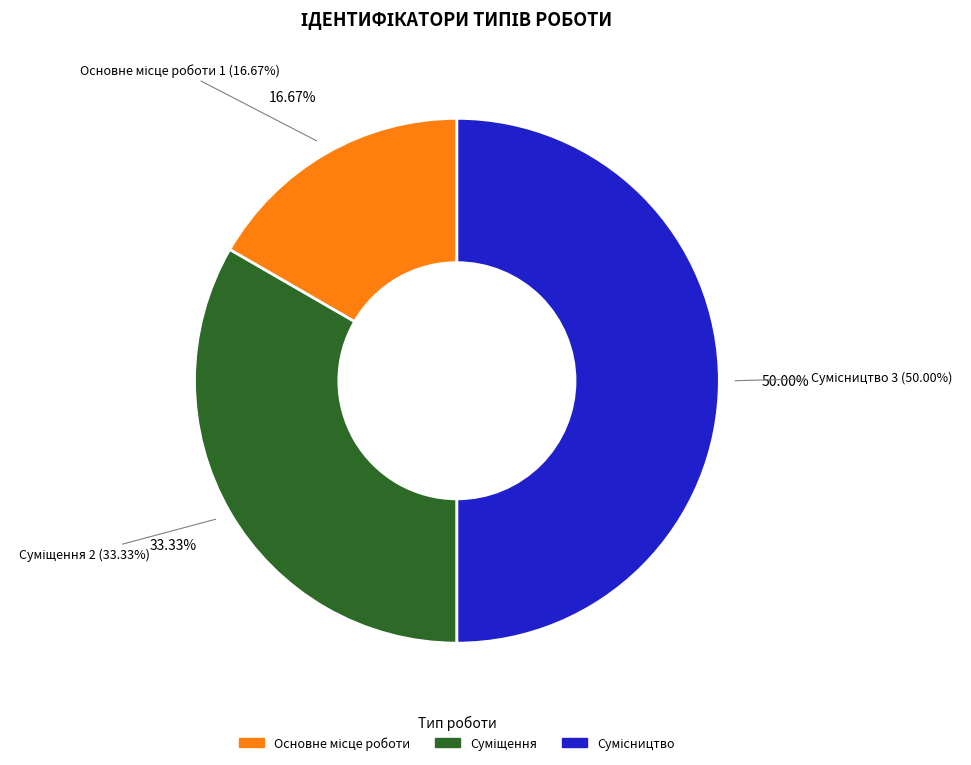

What is the change in value from Суміщення to Сумісництво?

+1